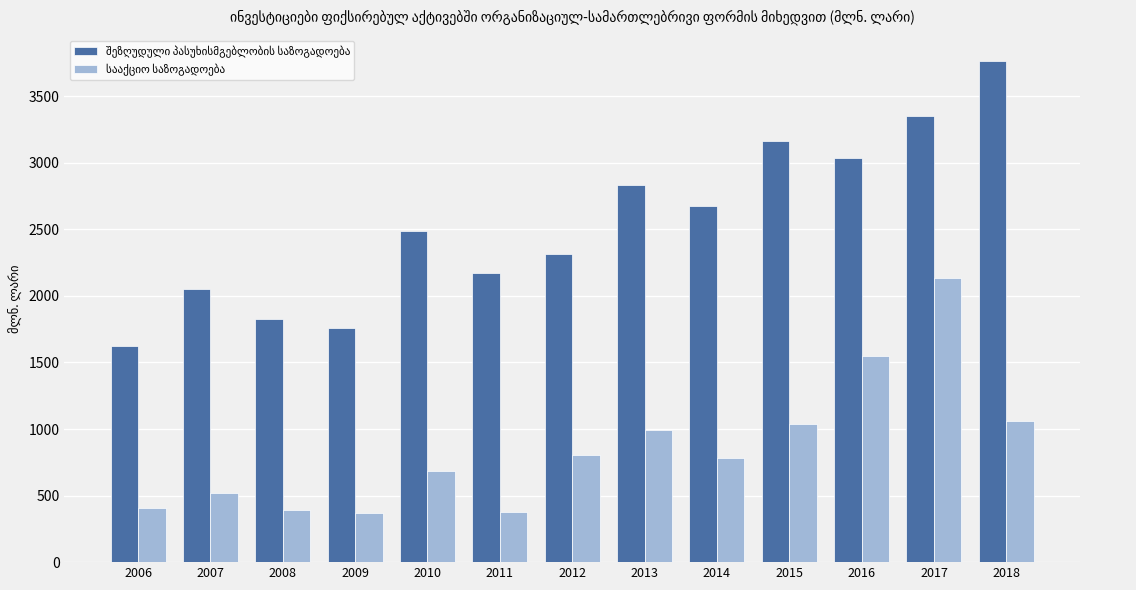

How many distinct data groups are displayed?

2